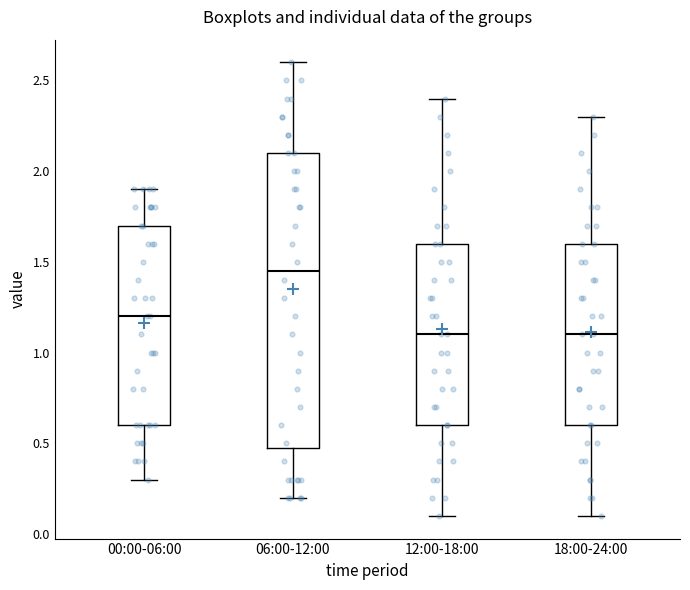

Reading left to right, read every box against the y-axis: the position of its median line, the range the box covers, and the ends of its whiskers. The values are not printed on the chart, so give them approximately, as read against the axis.

00:00-06:00: median 1.20, box 0.60 to 1.70, whiskers 0.30 to 1.90
06:00-12:00: median 1.45, box 0.50 to 2.10, whiskers 0.20 to 2.60
12:00-18:00: median 1.10, box 0.60 to 1.60, whiskers 0.10 to 2.40
18:00-24:00: median 1.10, box 0.60 to 1.60, whiskers 0.10 to 2.30